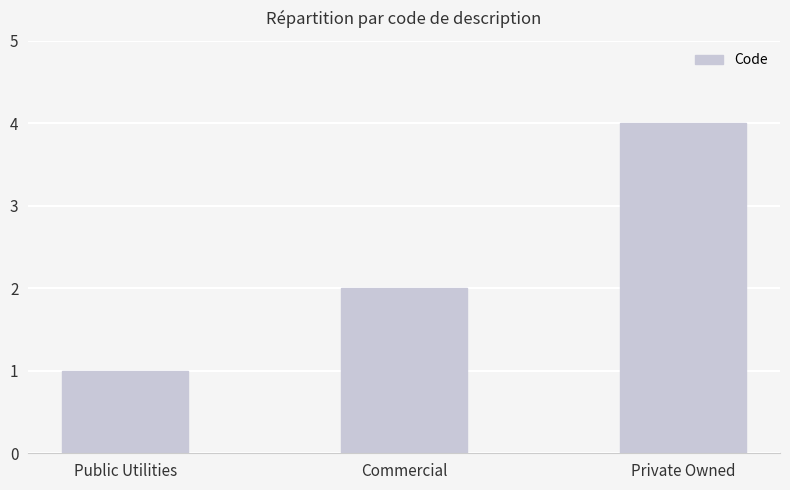

What position from the left is Private Owned?

3